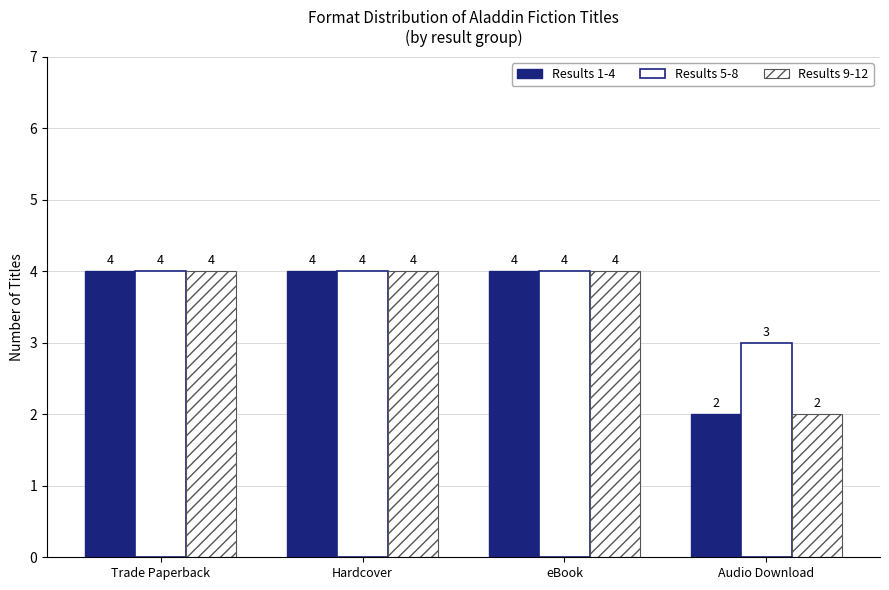

How many bars are there in total?

12